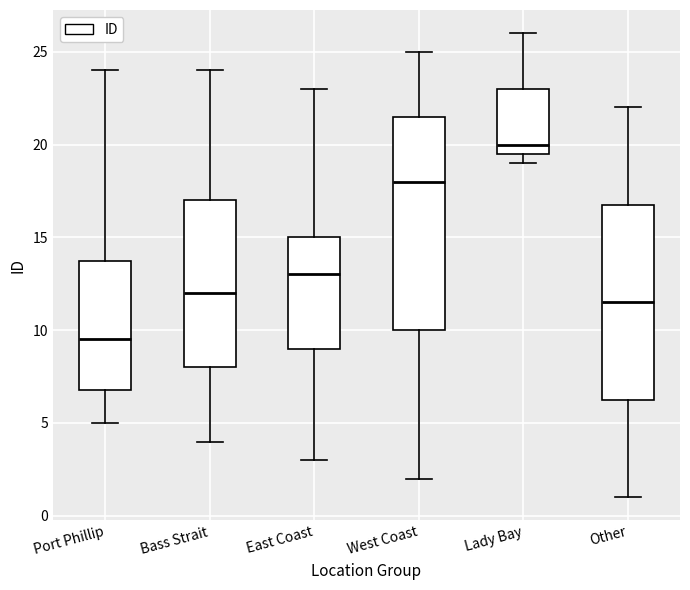

Where does the median line of the box for Bass Strait sit on the y-axis? The values are not printed on the chart, so give them approximately, as read against the axis.

12.0